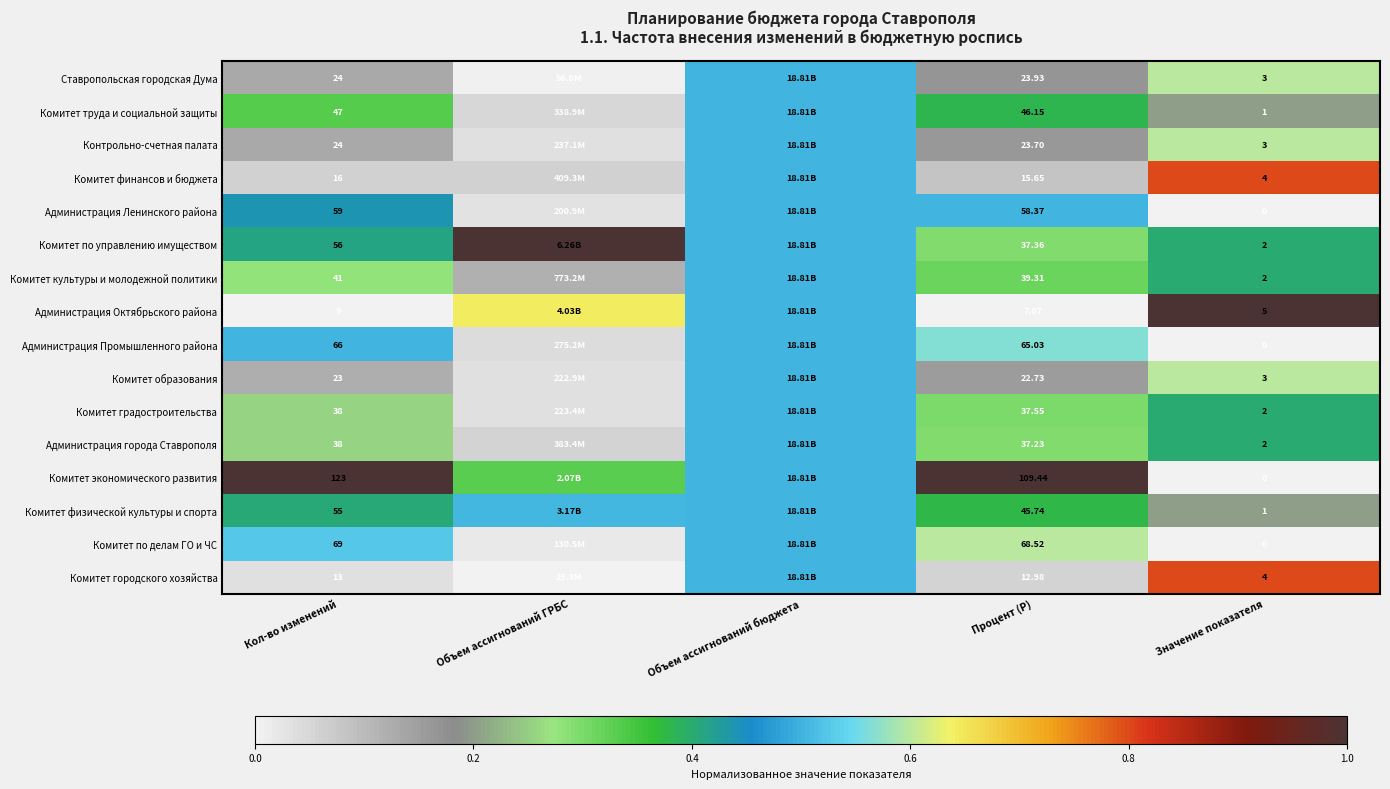

The value of Комитет труда и социальной защиты at Процент (P) is 0.6. True or false?

False